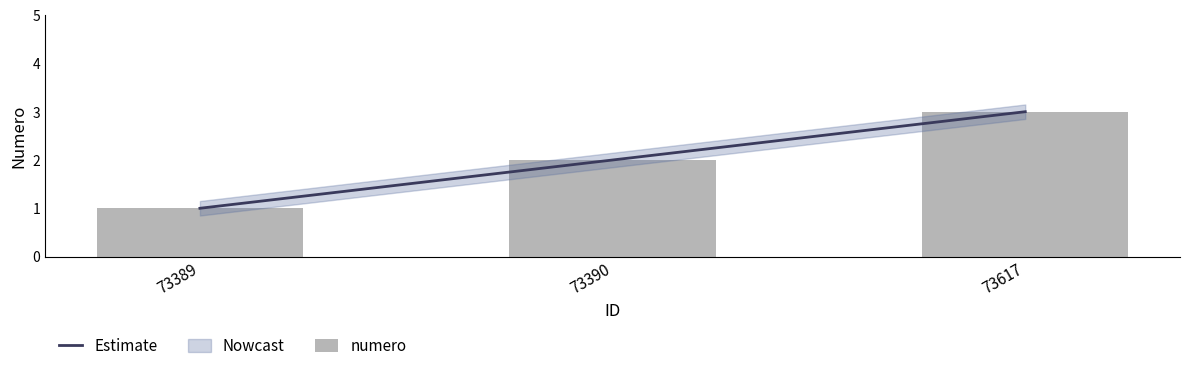

Count the numero values in the range 1 to 3.

3